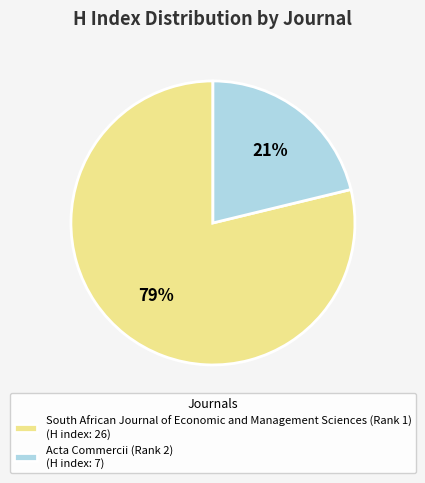

Combined, do South African Journal of Economic and Management Sciences (Rank 1) (H index: 26) and Acta Commercii (Rank 2) (H index: 7) account for over 50%?

Yes